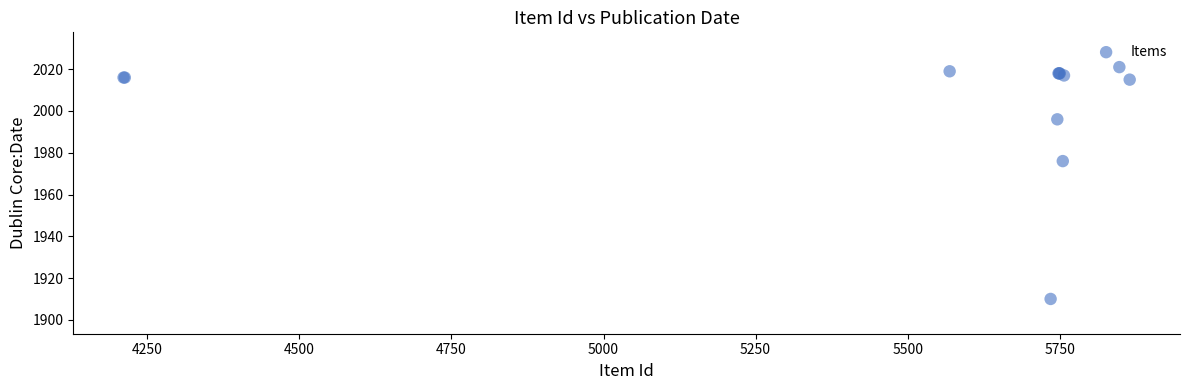

What Y value in the scatter plot is closest to 1965?

1976